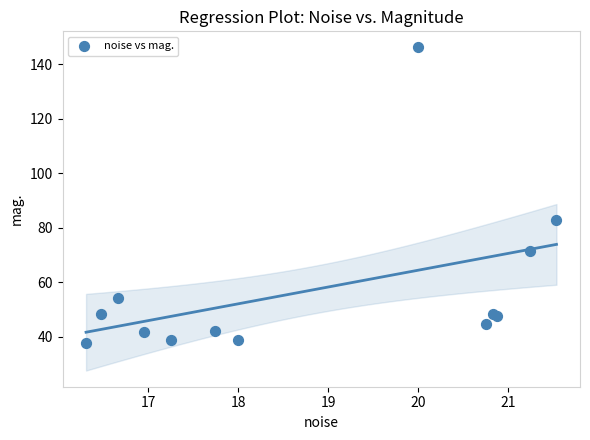

What Y value in the scatter plot is closest to 91?

82.9